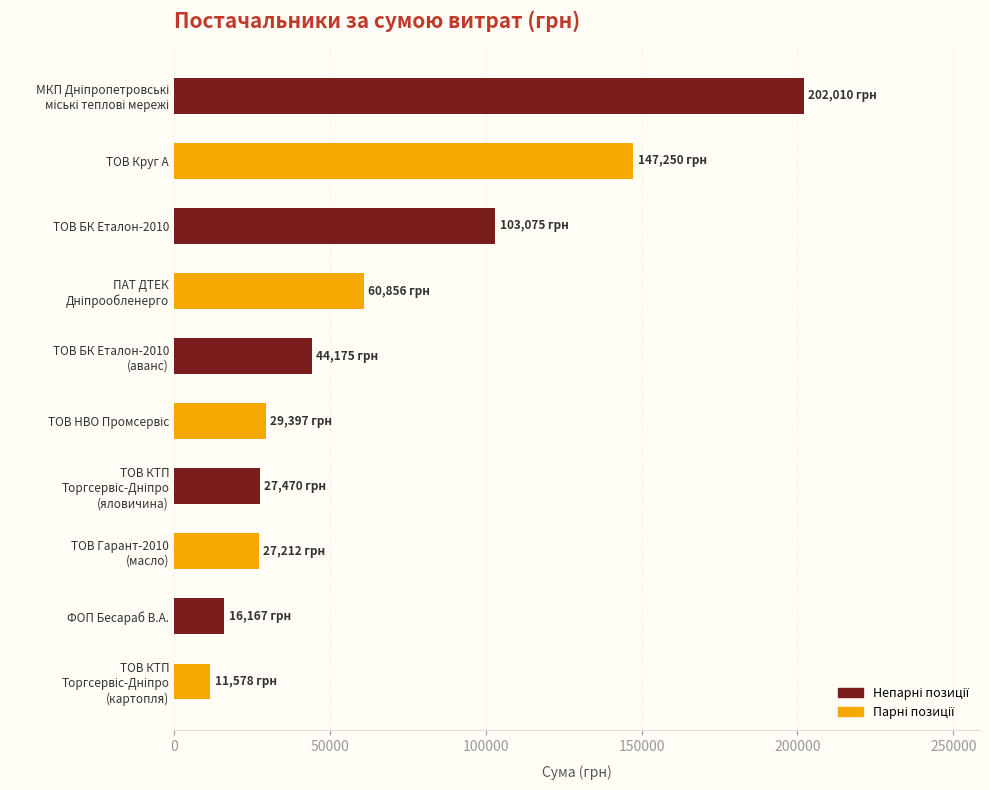

Is it true that the value at ТОВ БК Еталон-2010 is 156842.0?

False